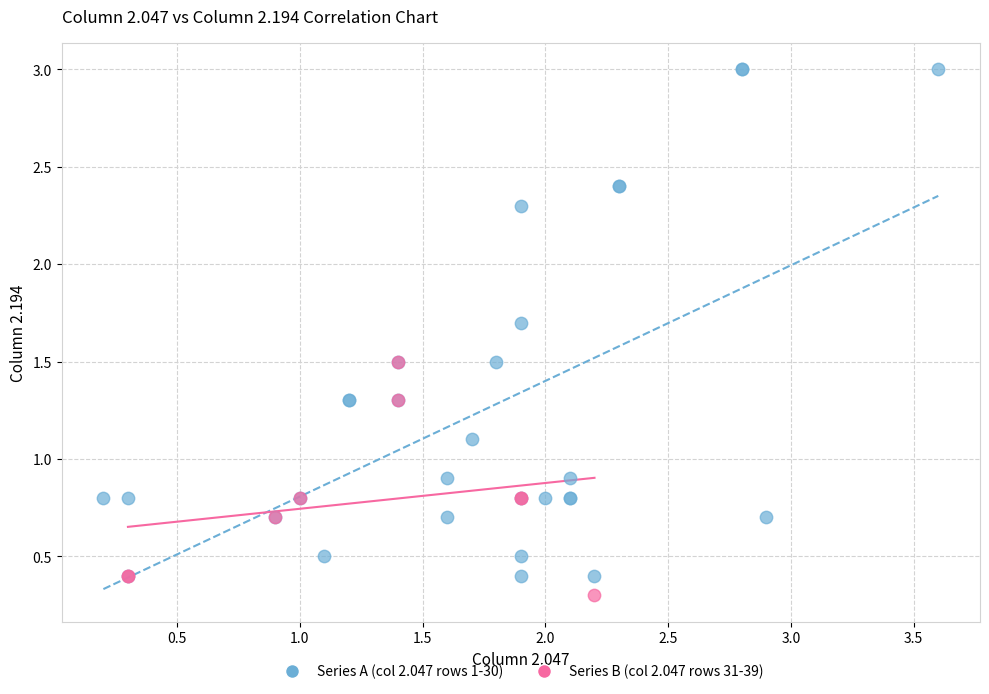

Which series has the largest Y range (max minus min)?

Series A (col 2.047 rows 1-30)